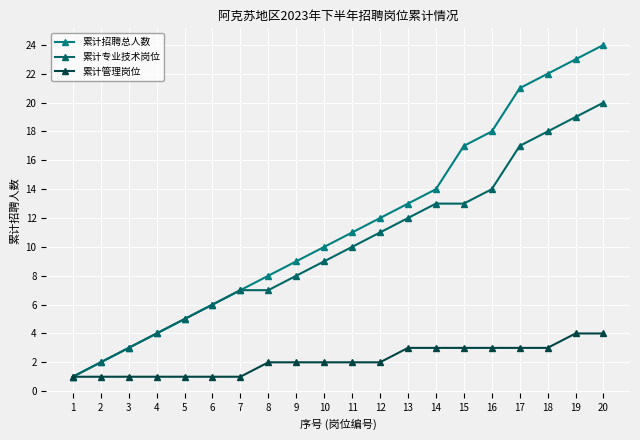

True or false: 累计管理岗位 and 累计招聘总人数 cross at least once.

False